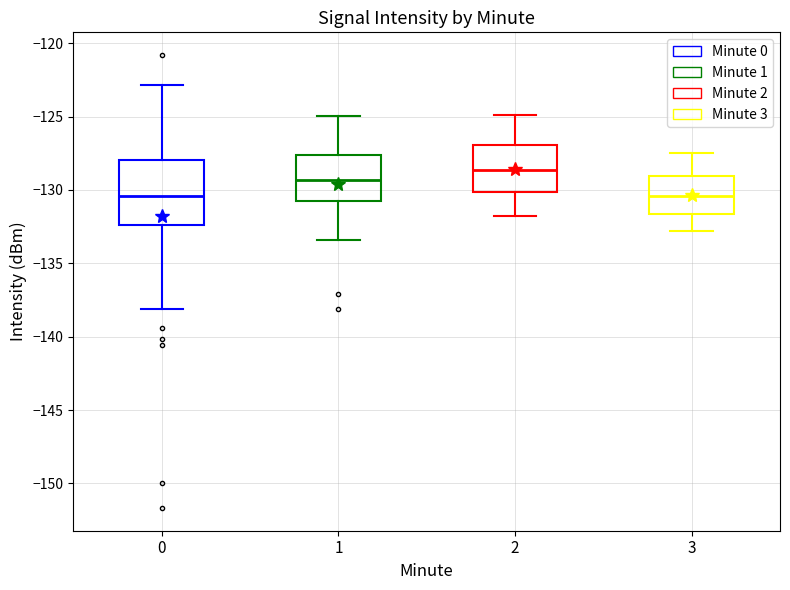

Which box is the tallest, from its lower edge to its upper edge?

0